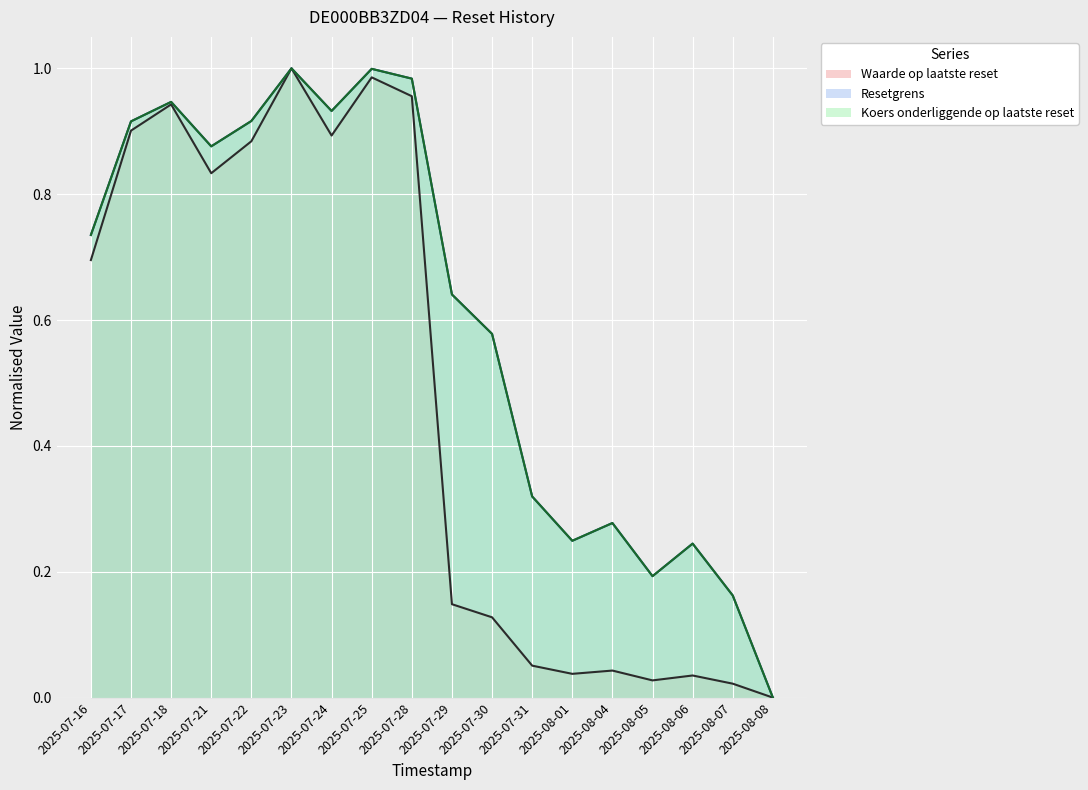

At how many categories does at least one series exceed 0?

17